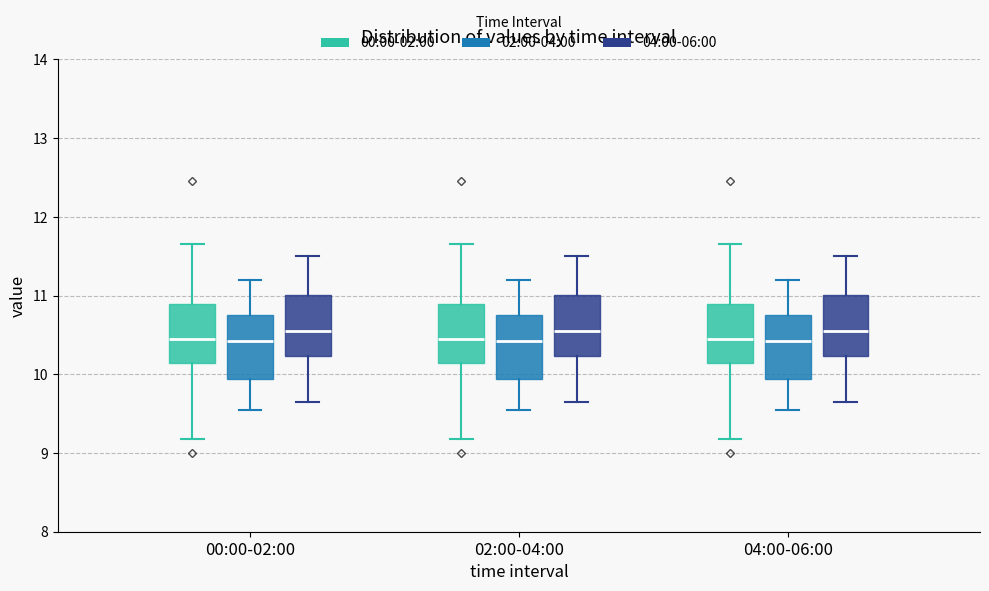

Reading left to right, read every box against the y-axis: the position of its median line, the range the box covers, and the ends of its whiskers. The values are not printed on the chart, so give them approximately, as read against the axis.

00:00-02:00 (00:00-02:00): median 10.5, box 10.2 to 10.9, whiskers 9.2 to 11.7
00:00-02:00 (02:00-04:00): median 10.4, box 9.9 to 10.8, whiskers 9.6 to 11.2
00:00-02:00 (04:00-06:00): median 10.6, box 10.2 to 11.0, whiskers 9.7 to 11.5
02:00-04:00 (00:00-02:00): median 10.5, box 10.2 to 10.9, whiskers 9.2 to 11.7
02:00-04:00 (02:00-04:00): median 10.4, box 9.9 to 10.8, whiskers 9.6 to 11.2
02:00-04:00 (04:00-06:00): median 10.6, box 10.2 to 11.0, whiskers 9.7 to 11.5
04:00-06:00 (00:00-02:00): median 10.5, box 10.2 to 10.9, whiskers 9.2 to 11.7
04:00-06:00 (02:00-04:00): median 10.4, box 9.9 to 10.8, whiskers 9.6 to 11.2
04:00-06:00 (04:00-06:00): median 10.6, box 10.2 to 11.0, whiskers 9.7 to 11.5